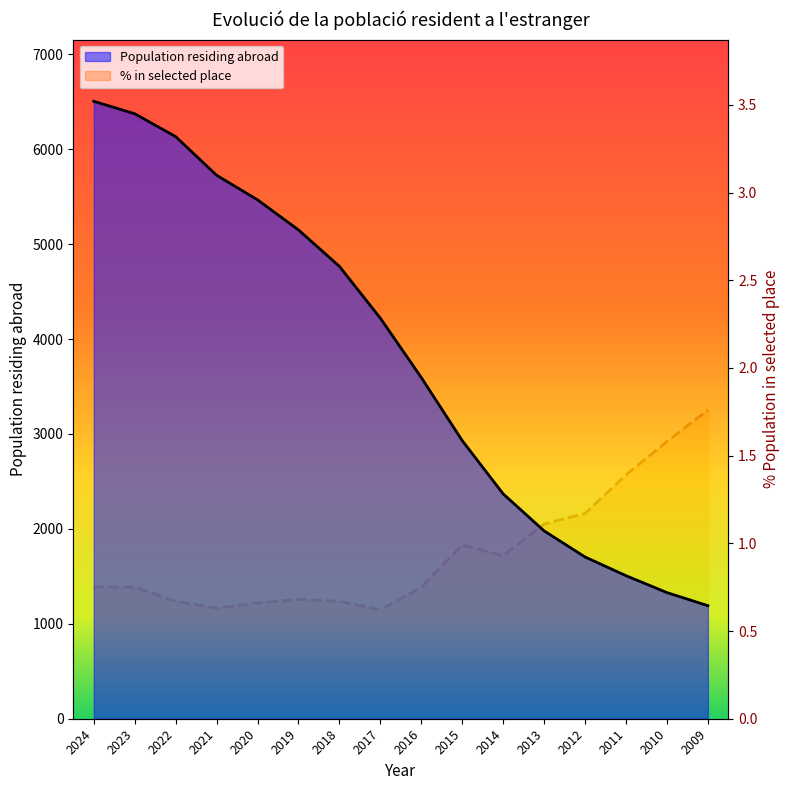

What are all the series names shown in the legend?

Population residing abroad (line), % in selected place (line)